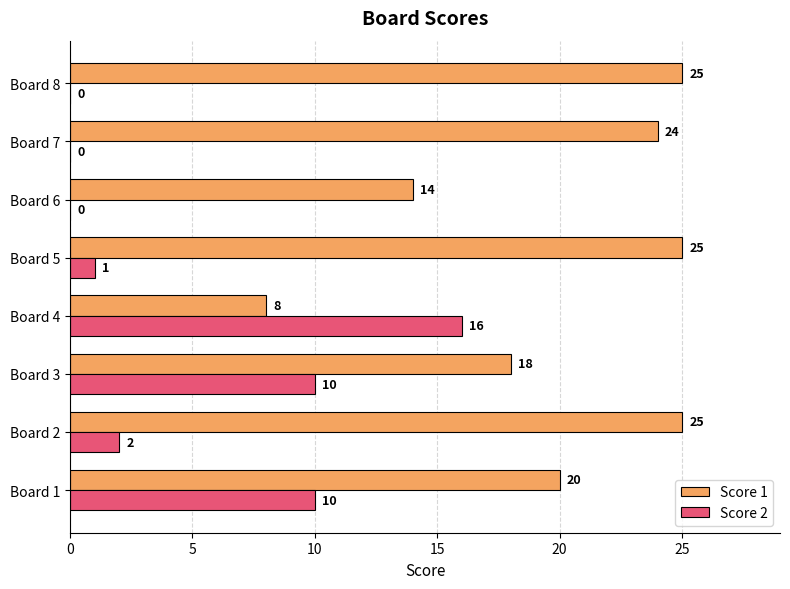

Which series changed the most between Board 4 and Board 6?

Score 2